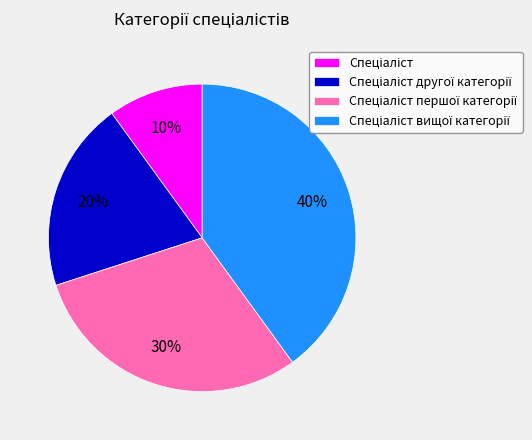

Is there any slice that represents more than half of the pie?

No